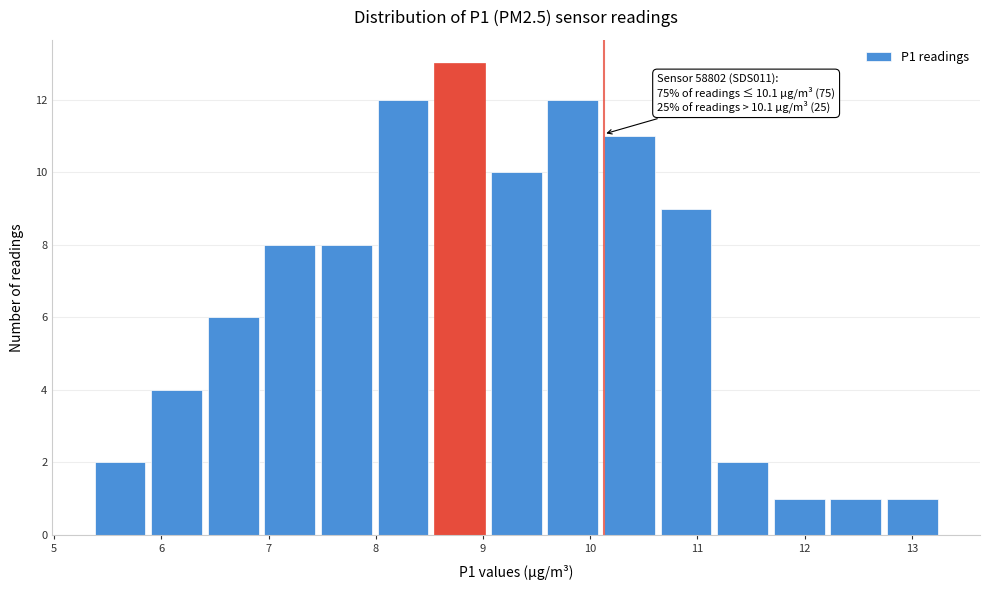

Over which range of the x-axis is the bar tallest?

8.5 to 9.0